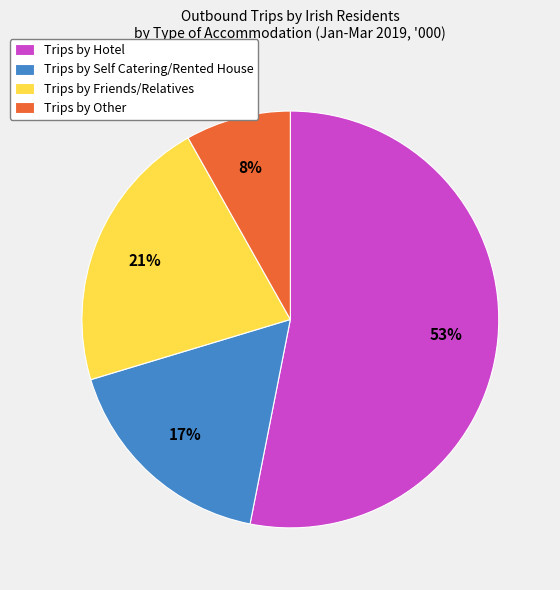

What is the smallest slice in the pie chart?

Trips by Other